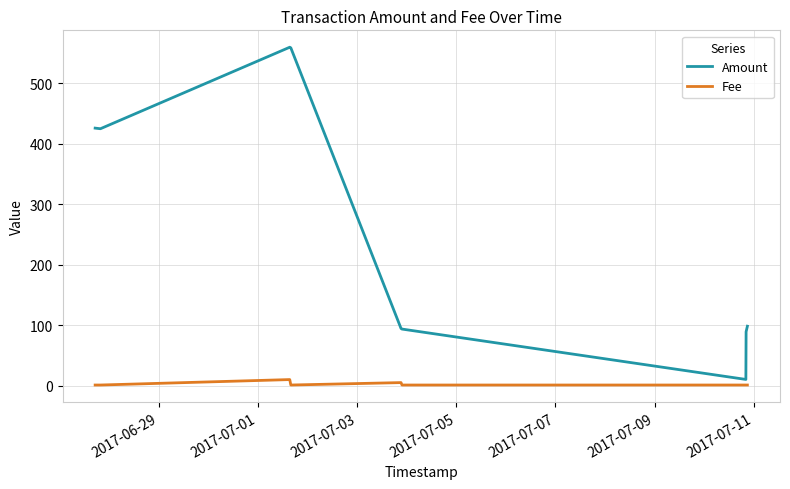

Rank the series by their average value, from lowest to highest.

Fee, Amount